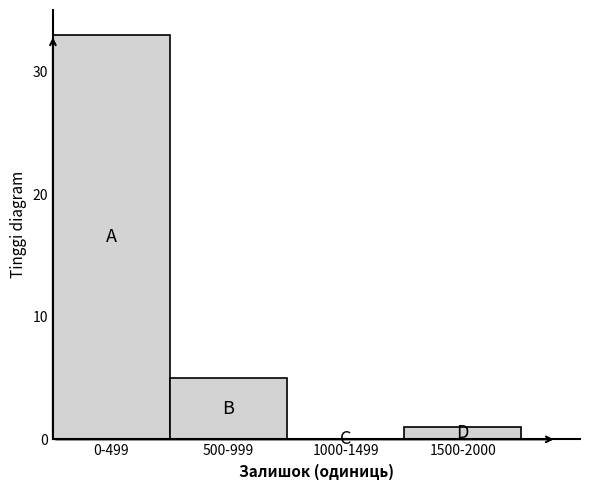

Reading left to right, what are all the values shown in this chart?

0-499=33	500-999=5	1000-1499=0	1500-2000=1